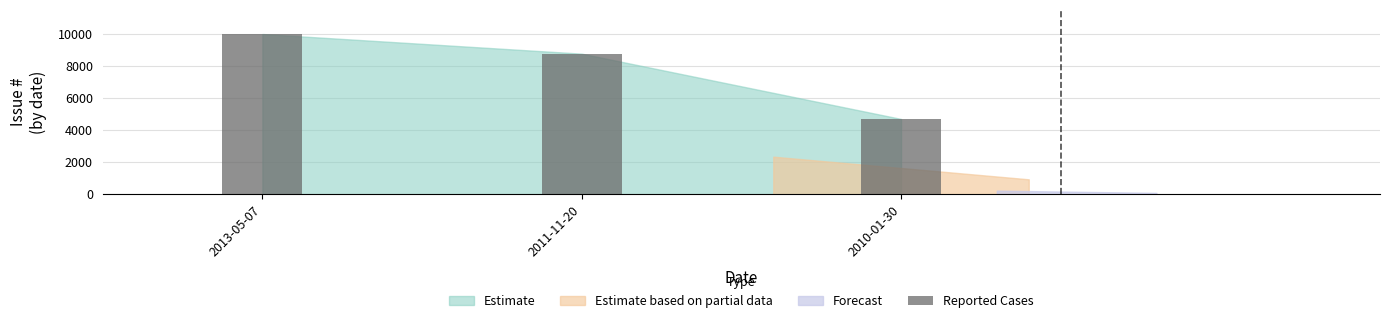

How many values are below 8751?

1